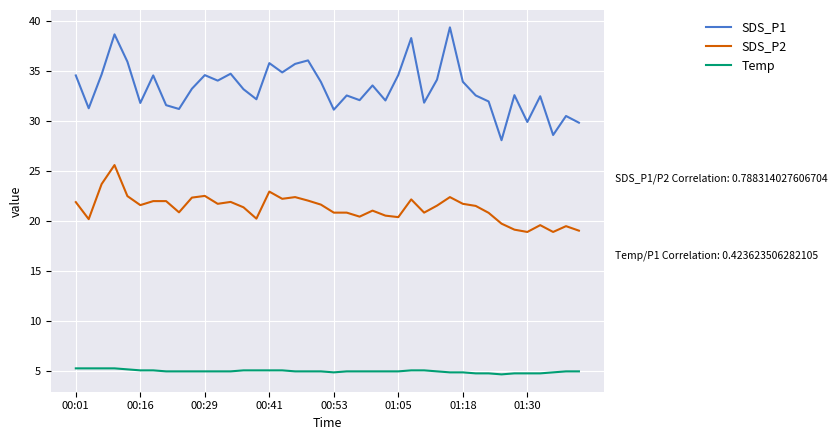

List the series in order of their peak value, highest first.

SDS_P1, SDS_P2, Temp